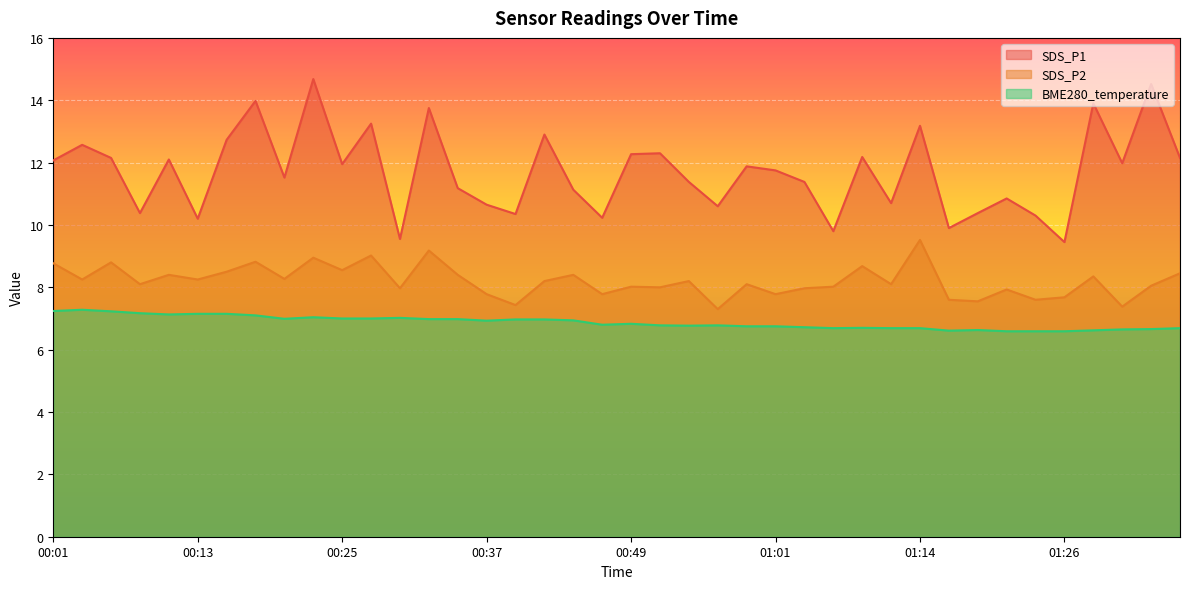

Which series has the largest total across all categories?

SDS_P1